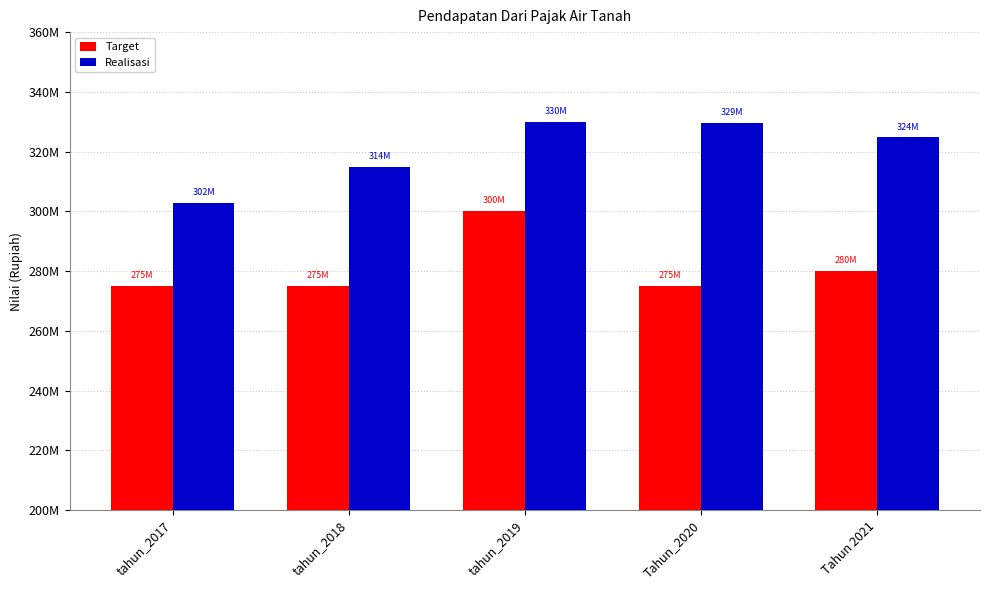

What are all the series names shown in the legend?

Target, Realisasi